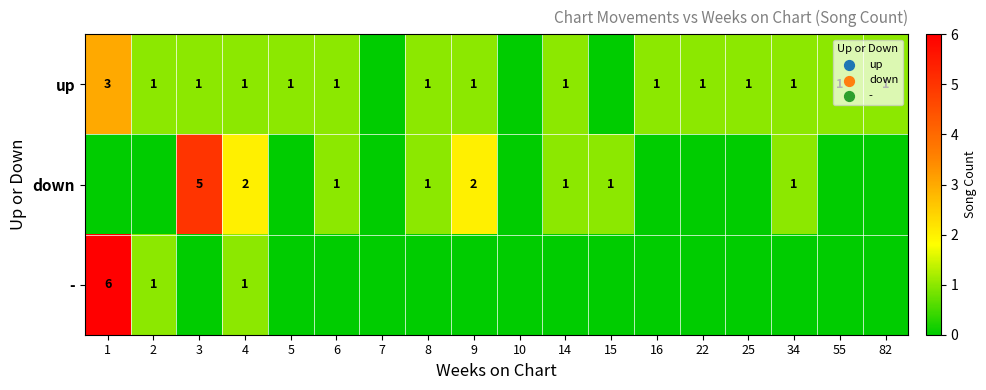

What is the sum of the up values at 2 and 22?

2